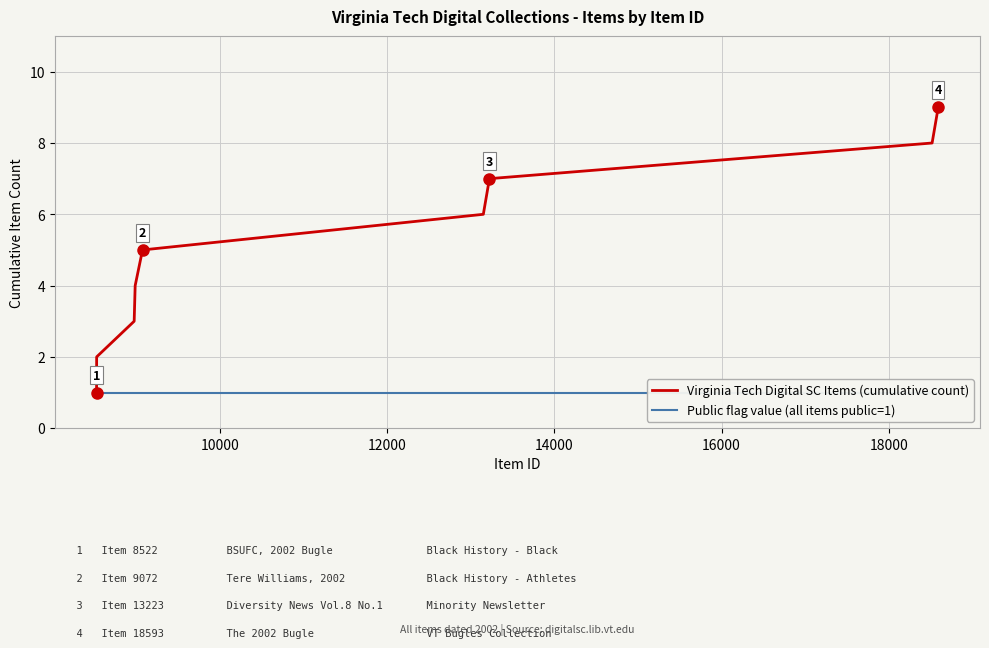

What is the minimum value shown in the chart?

1